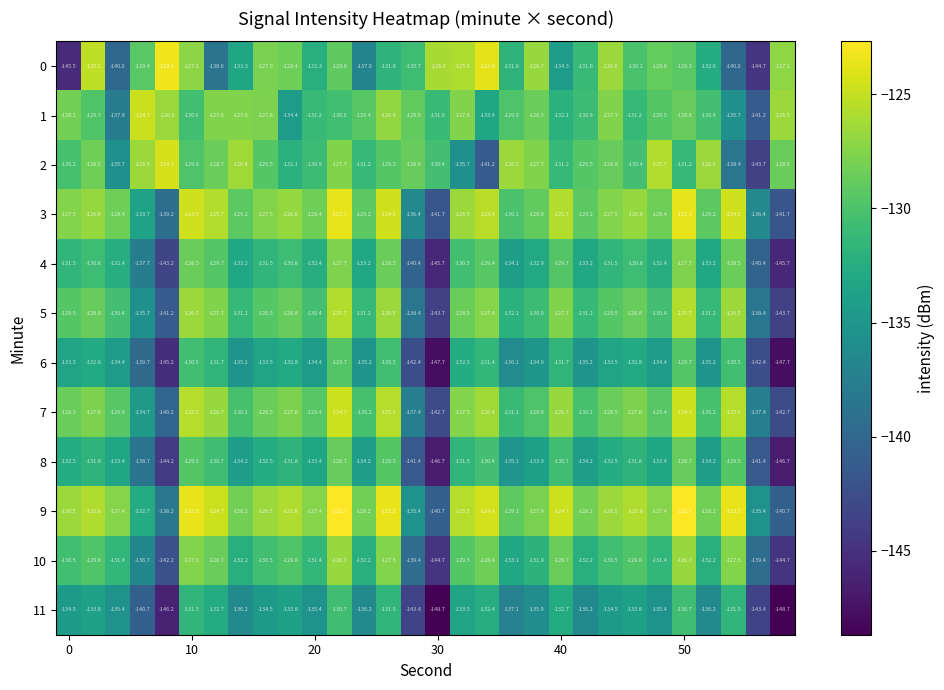

What is the average value of the 5 series?

-131.2